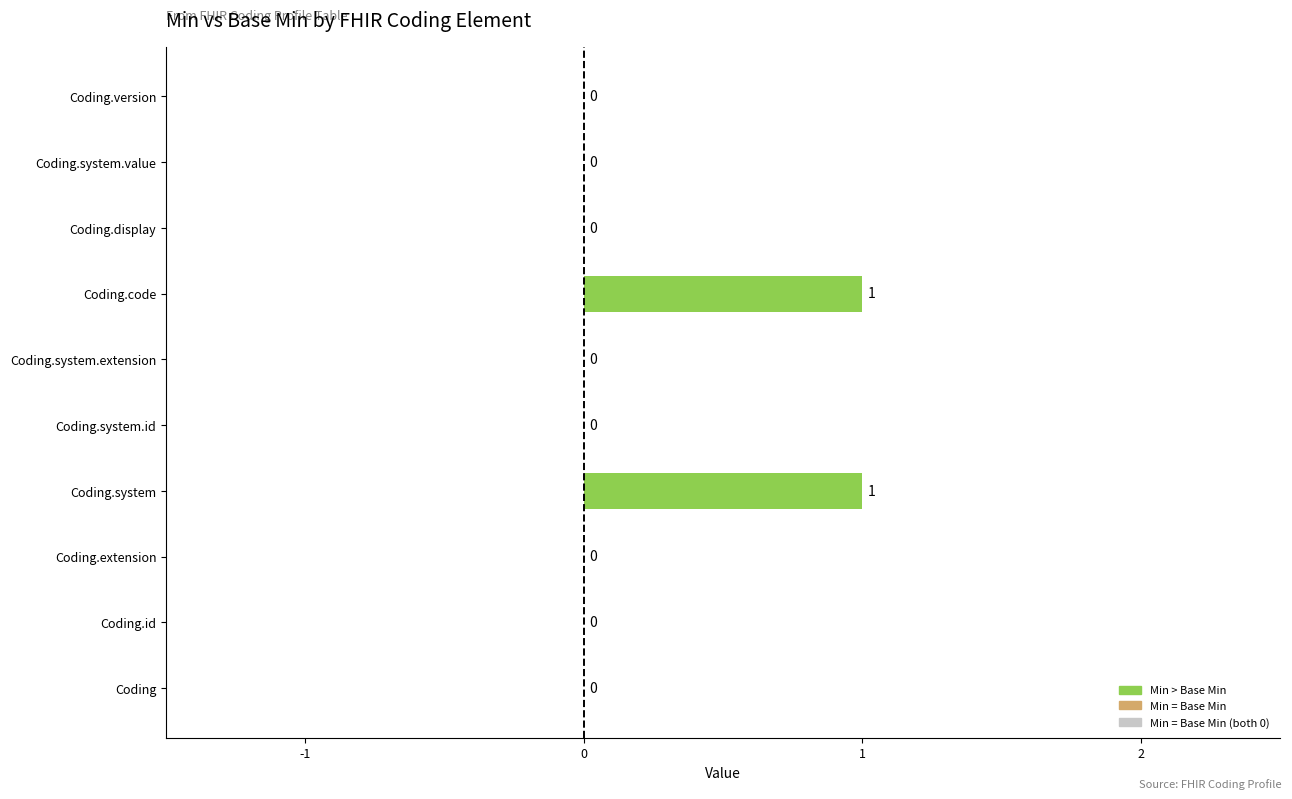

Reading bottom to top, list all the values displayed in this chart.

Coding=0	Coding.id=0	Coding.extension=0	Coding.system=1	Coding.system.id=0	Coding.system.extension=0	Coding.code=1	Coding.display=0	Coding.system.value=0	Coding.version=0